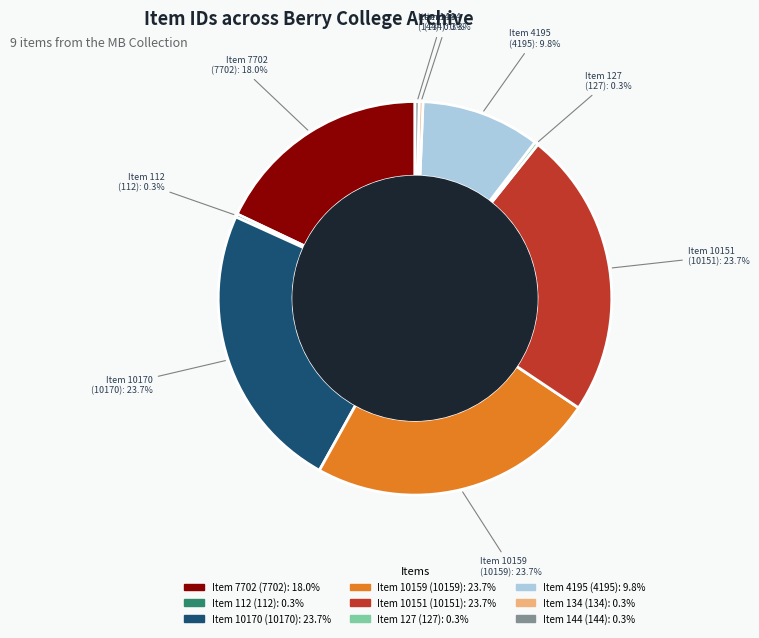

Which slice is the smallest?

Letter to Martha Berry from Rachel Hammond (112)